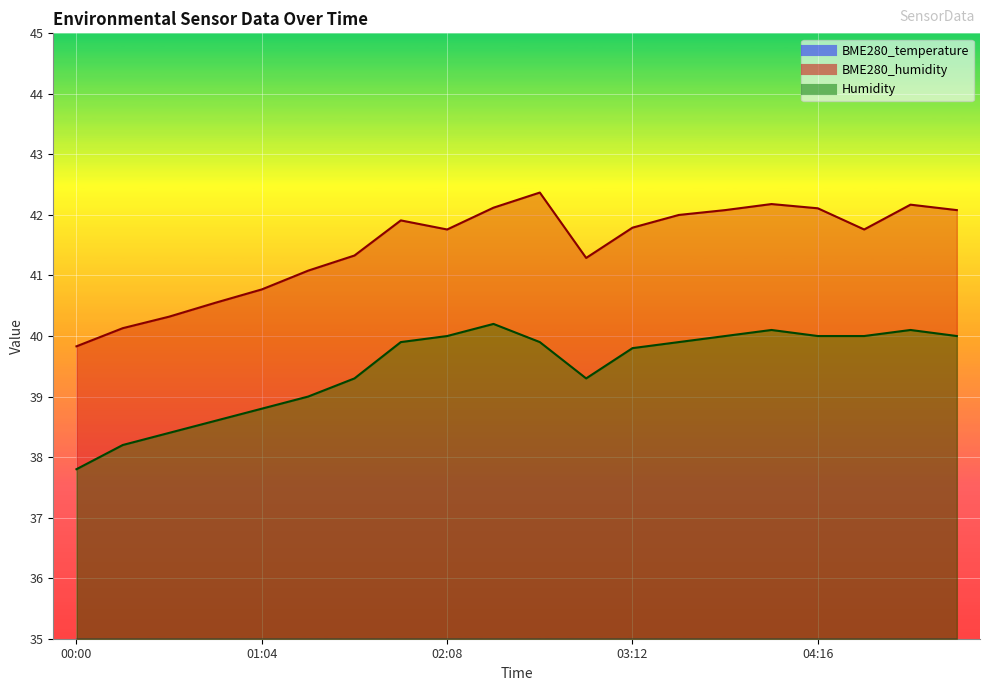

Which series has the largest total across all categories?

BME280_humidity